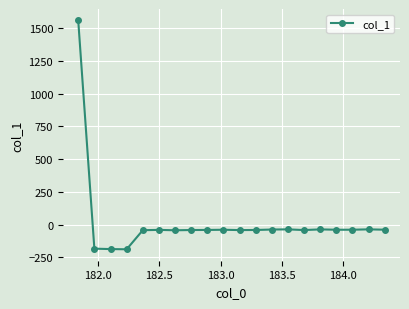

What is the greatest value displayed?

1558.2